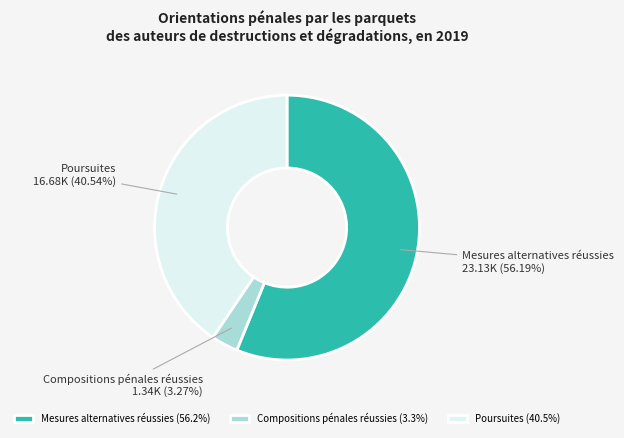

Which category accounts for the majority?

Mesures alternatives réussies